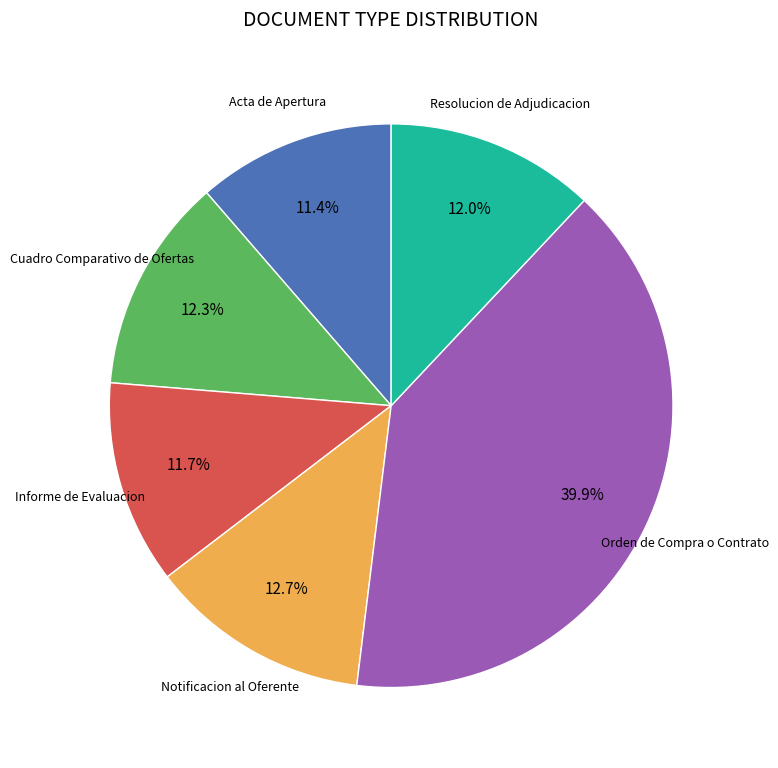

Which slice is the largest?

Orden de Compra o Contrato